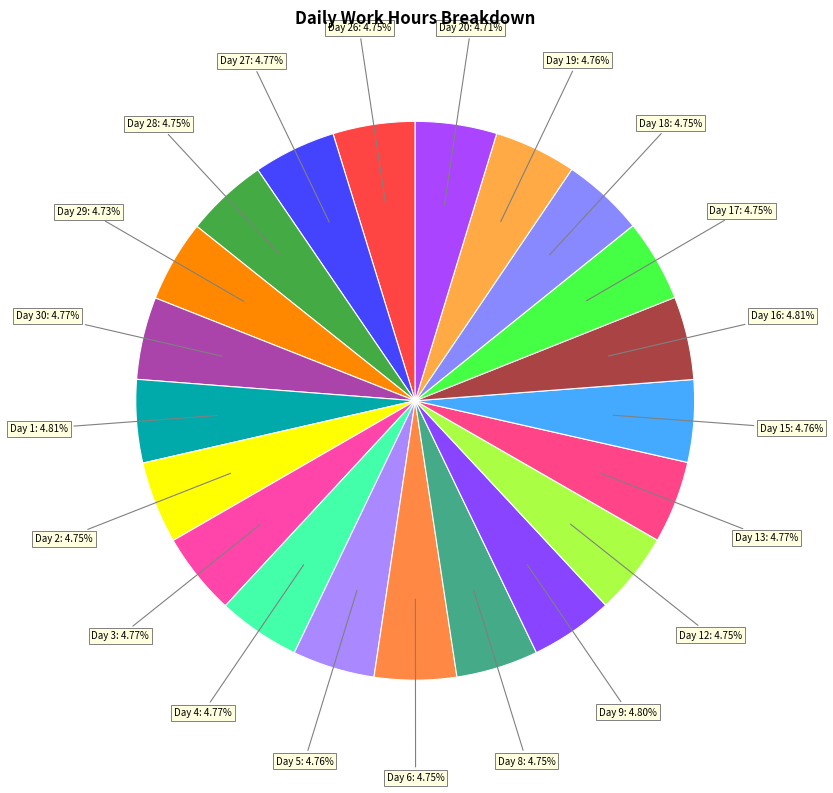

How many segments does this pie chart have?

21